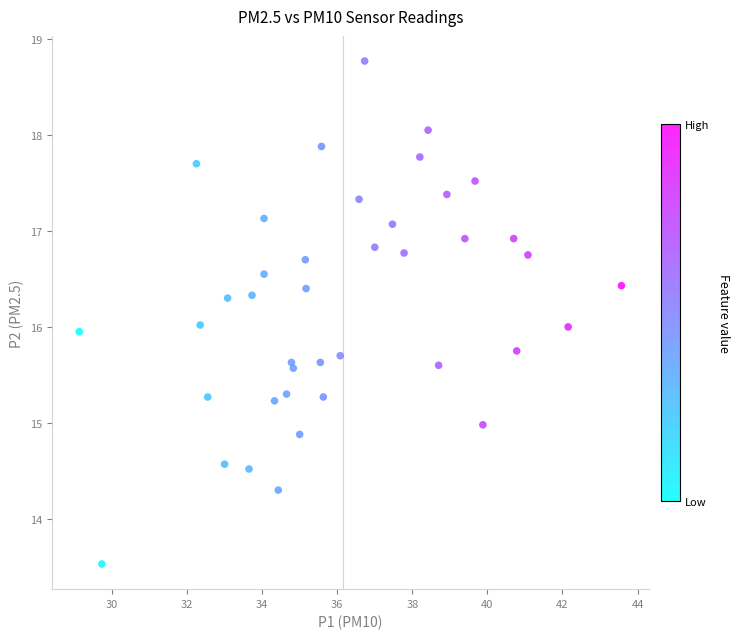

What is the range of X values (max minus min)?

14.4